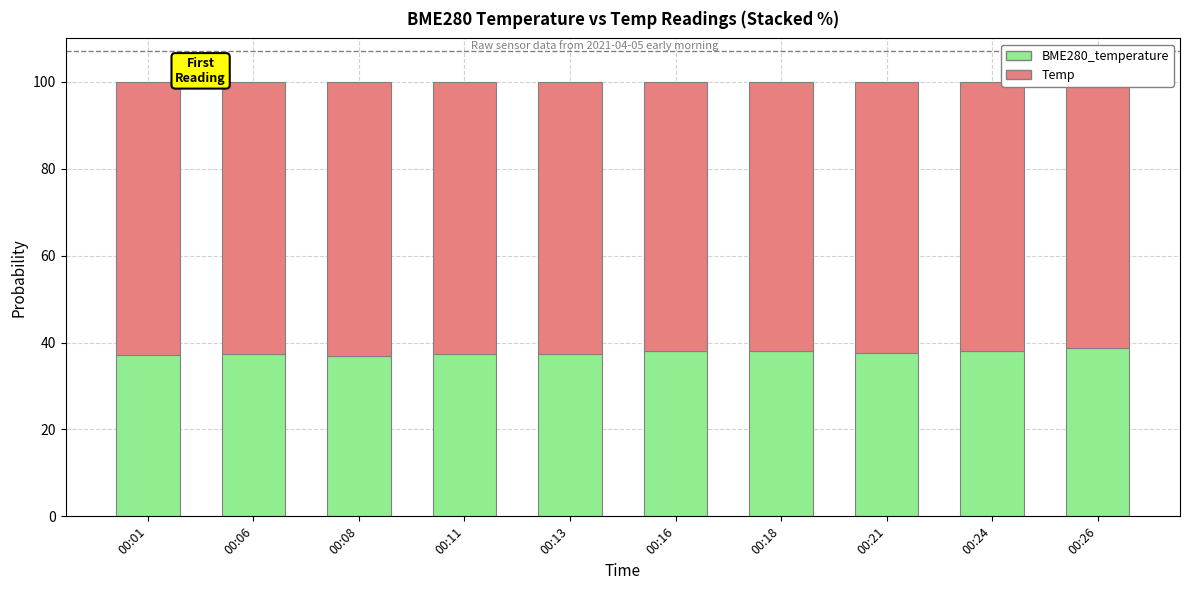

At 00:18, list the series in order from largest to smallest.

Temp, BME280_temperature